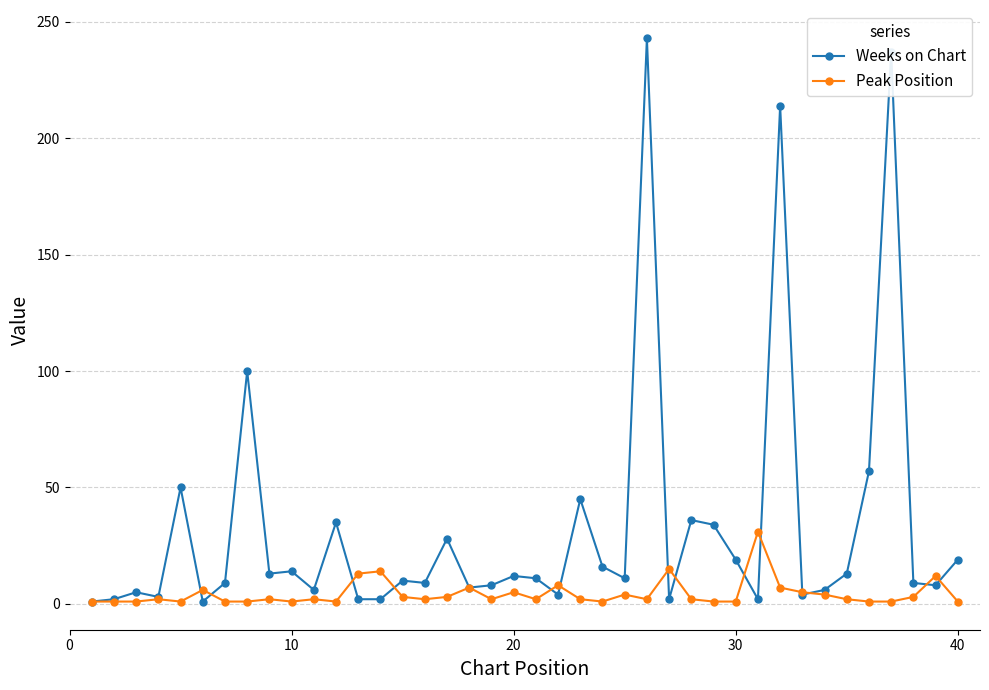

True or false: Weeks on Chart and Peak Position cross at least once.

True